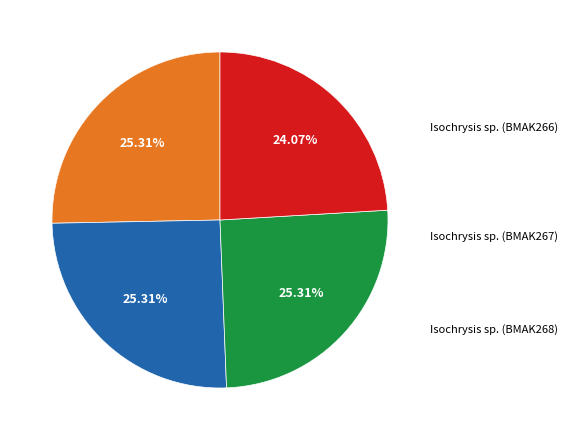

Is there a majority slice in this chart?

No